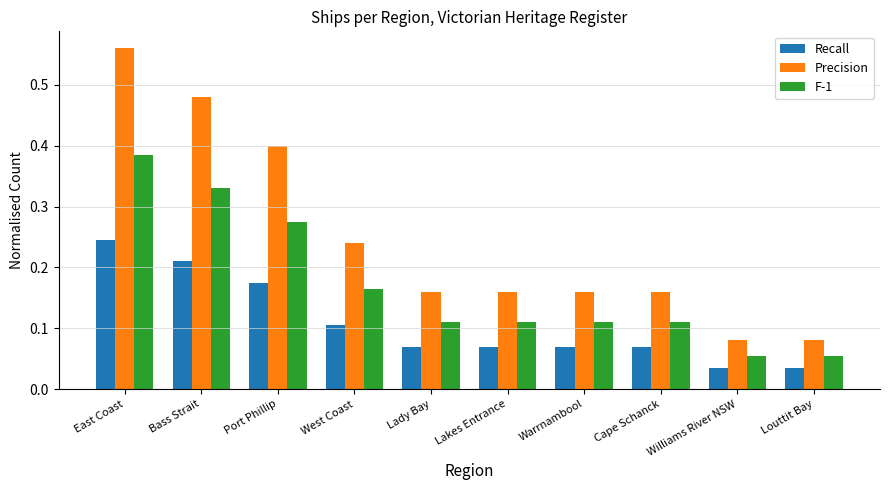

Does the chart contain stacked bars?

No